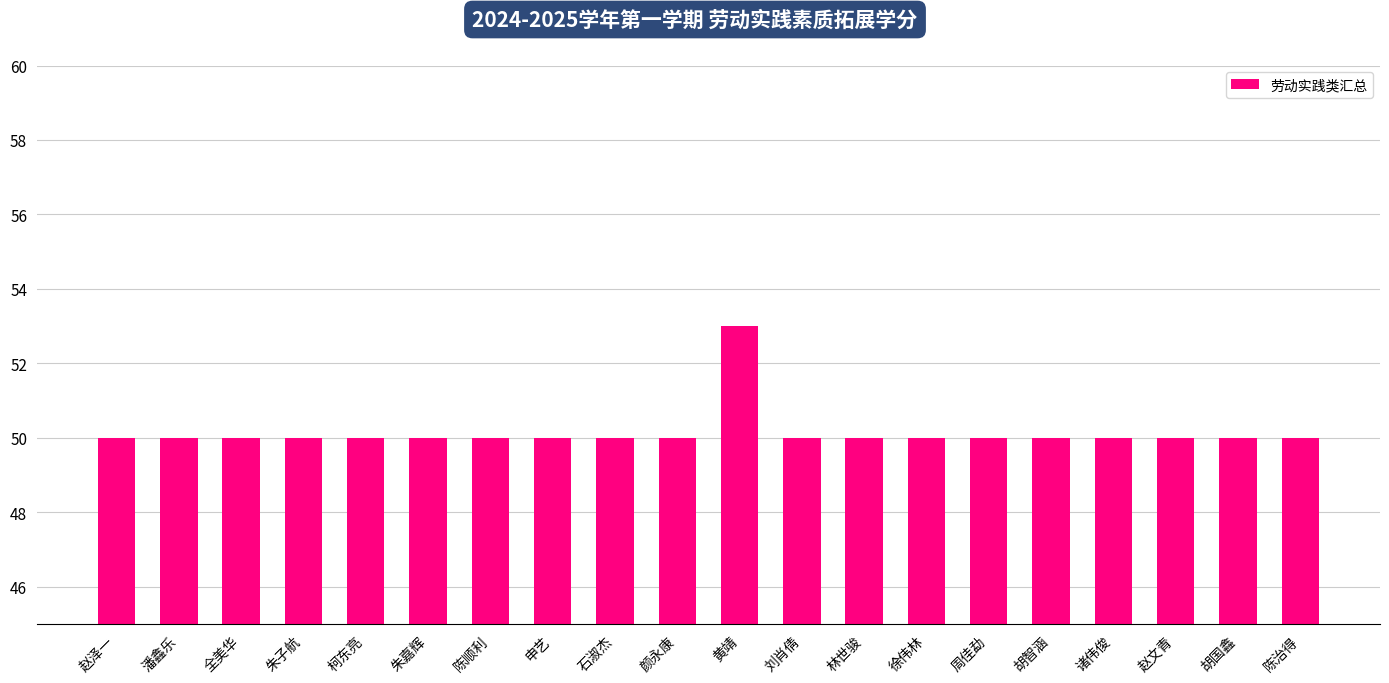

What is the value of the 13th bar from the left?

50